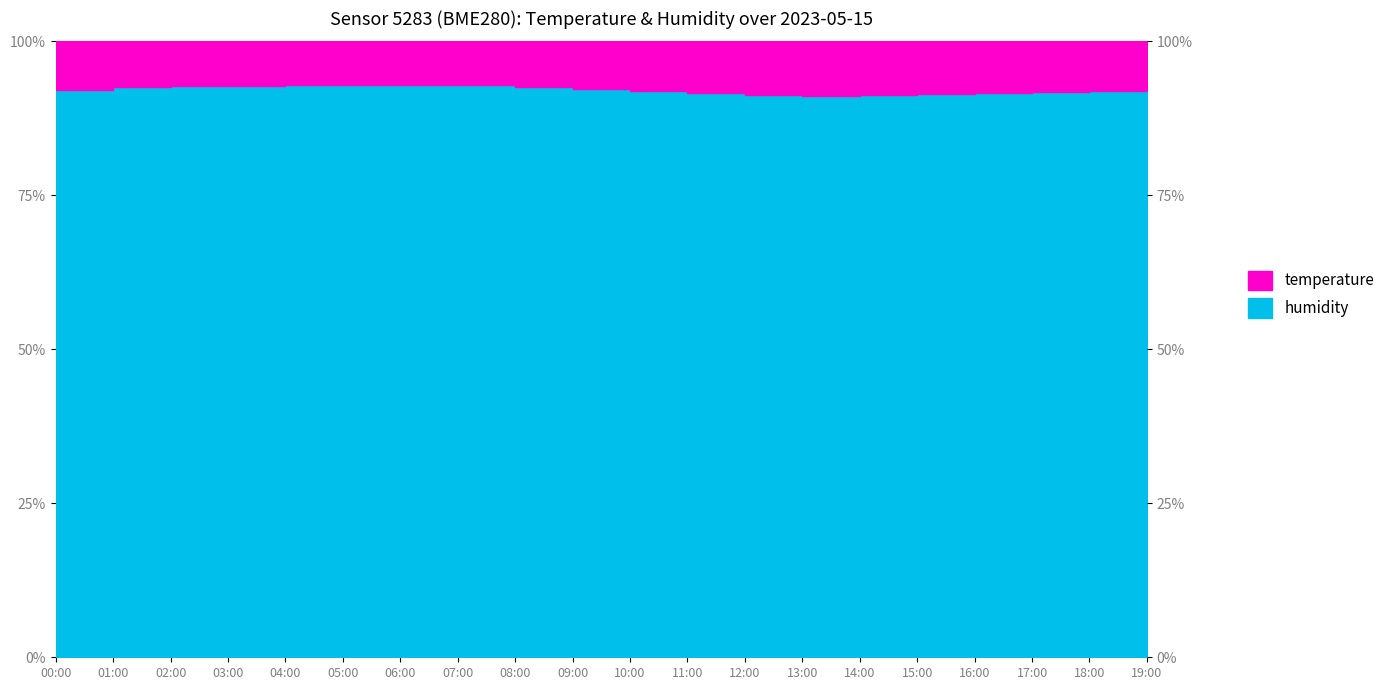

Reading right to left, what are all the values shown in this chart?

92.1	92.0	91.8	91.7	91.4	91.2	91.2	91.3	91.6	91.9	92.3	92.6	92.8	92.9	93.0	92.9	92.8	92.7	92.5	92.1